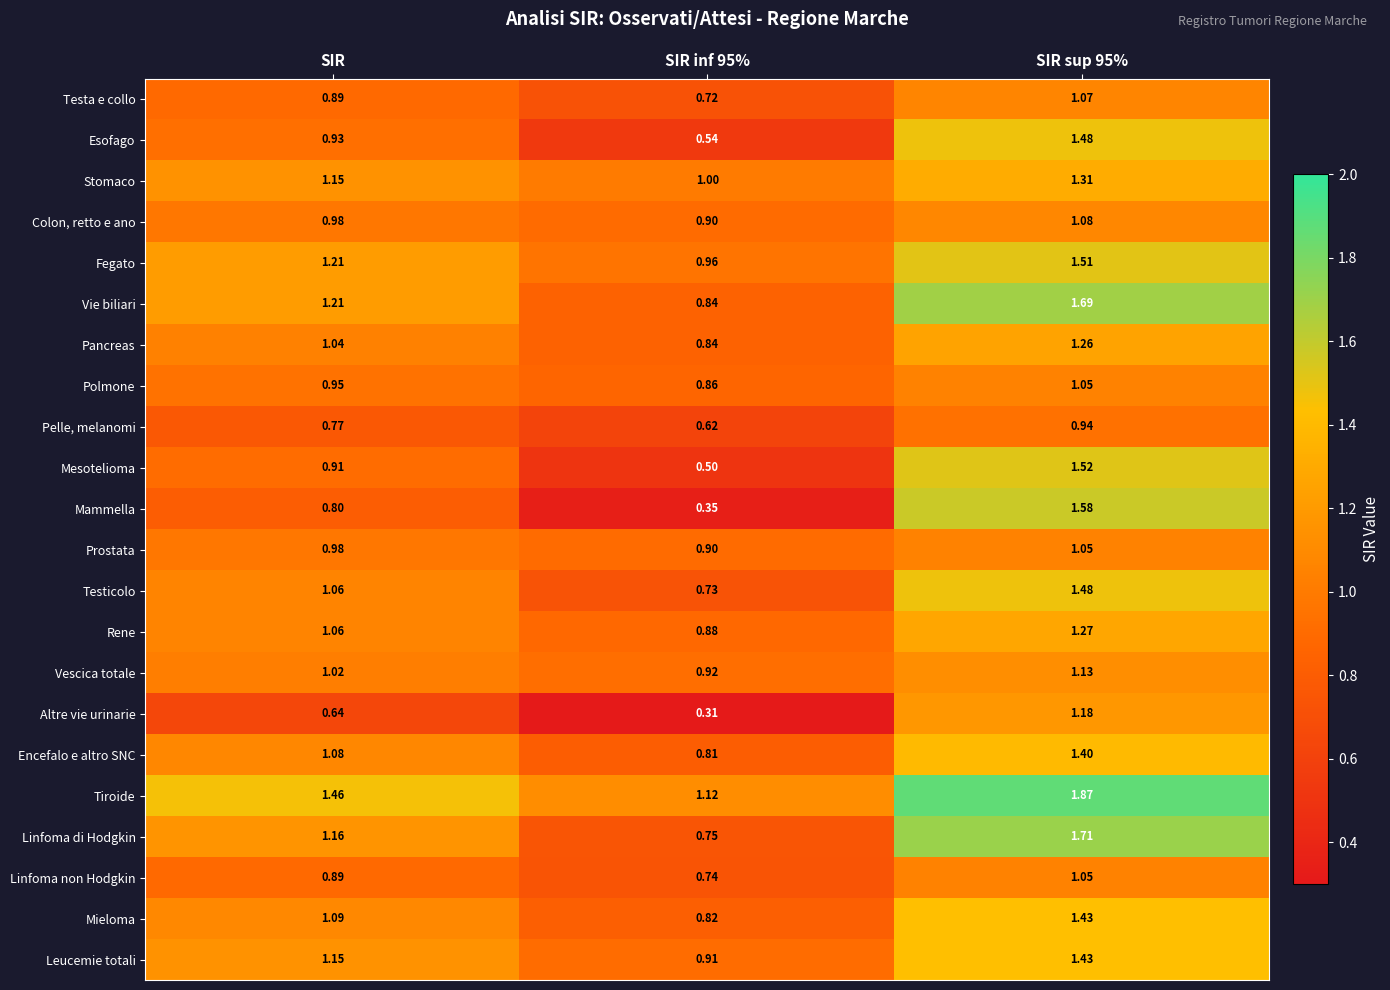

At which label is Encefalo e altro SNC closest to 1?

SIR